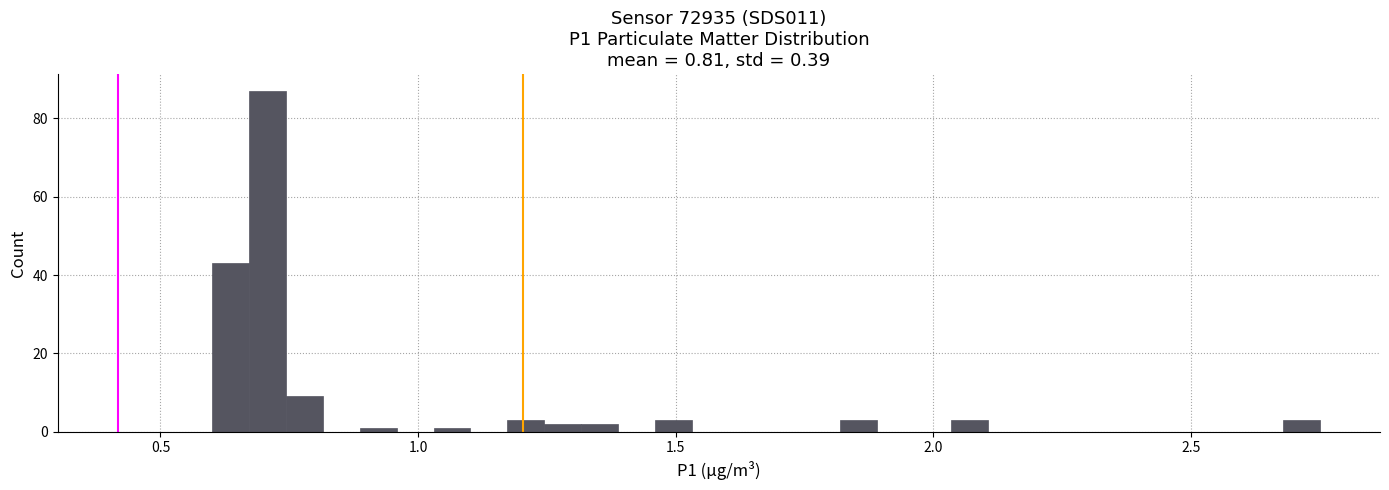

Around what value on the x-axis is the tallest bar? Give the approximate position of its centre, as read against the axis.

0.70